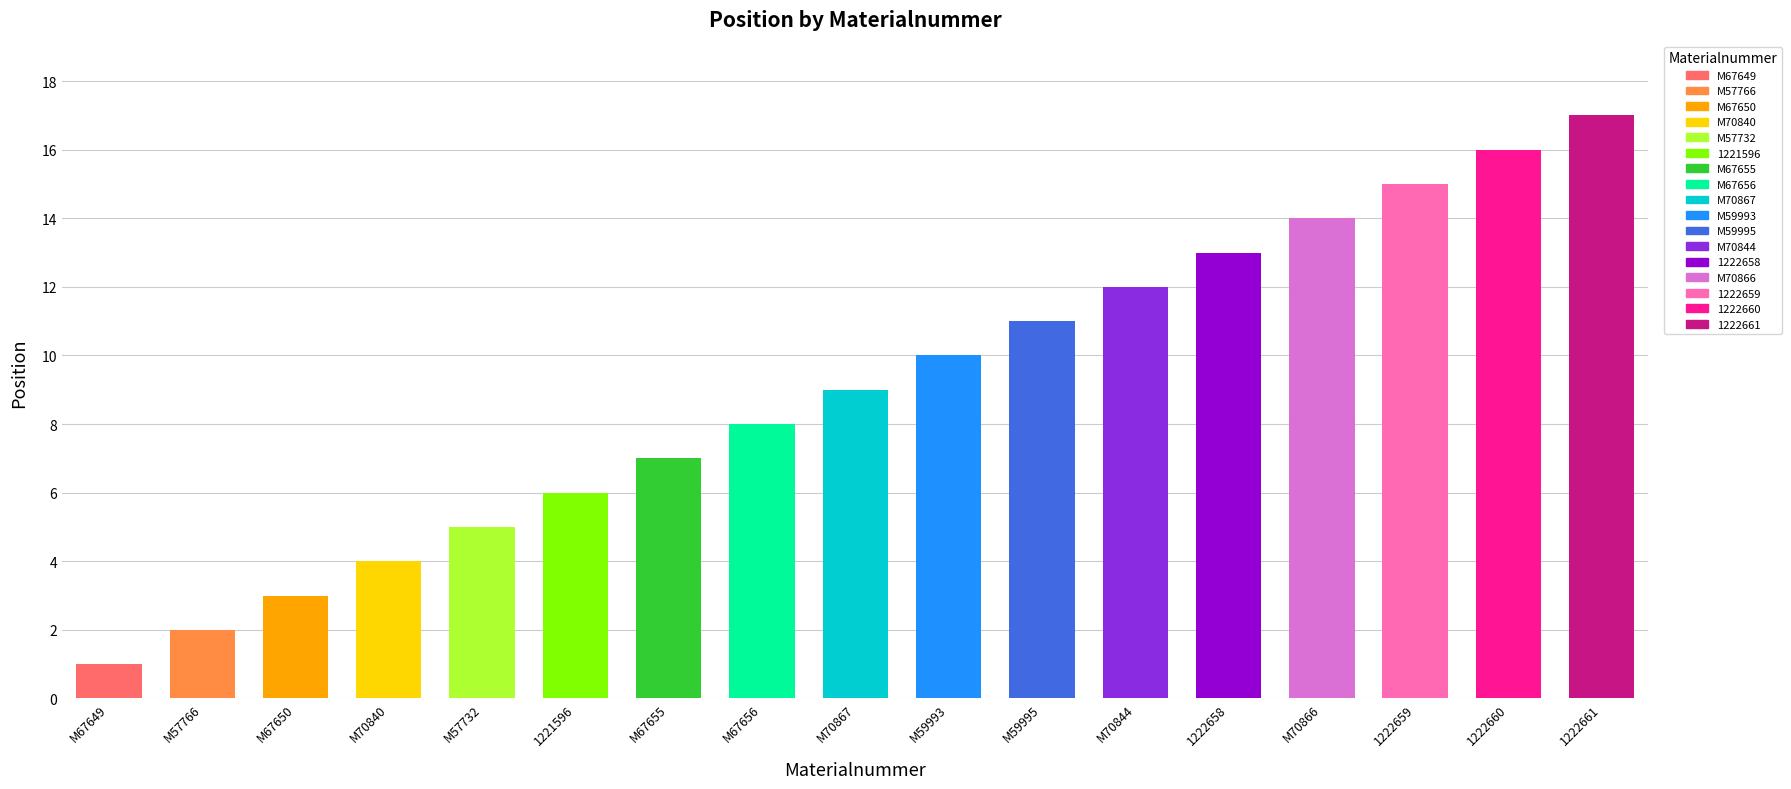

What is the average value?

9